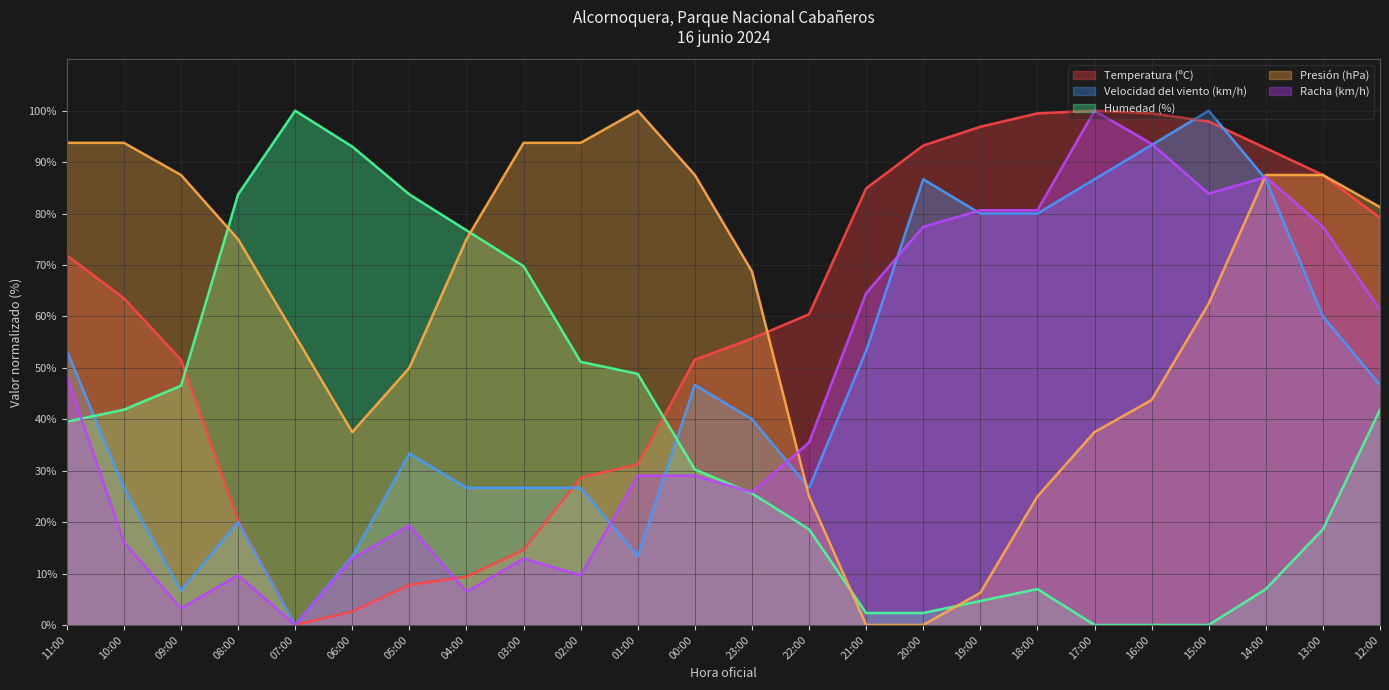

How many times do Presión (hPa) and Humedad (%) cross each other?

4